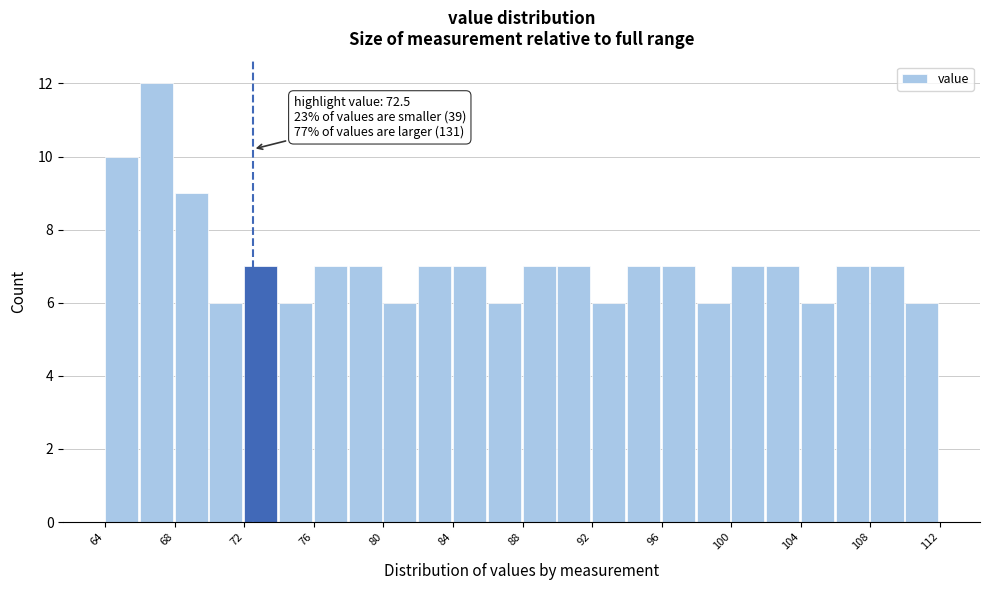

Which range on the x-axis has the tallest bar?

66 to 68